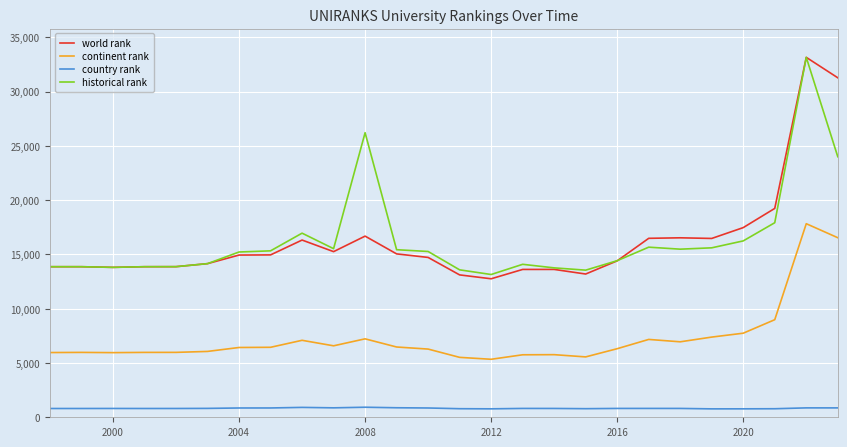

What are all the series names shown in the legend?

world rank, continent rank, country rank, historical rank